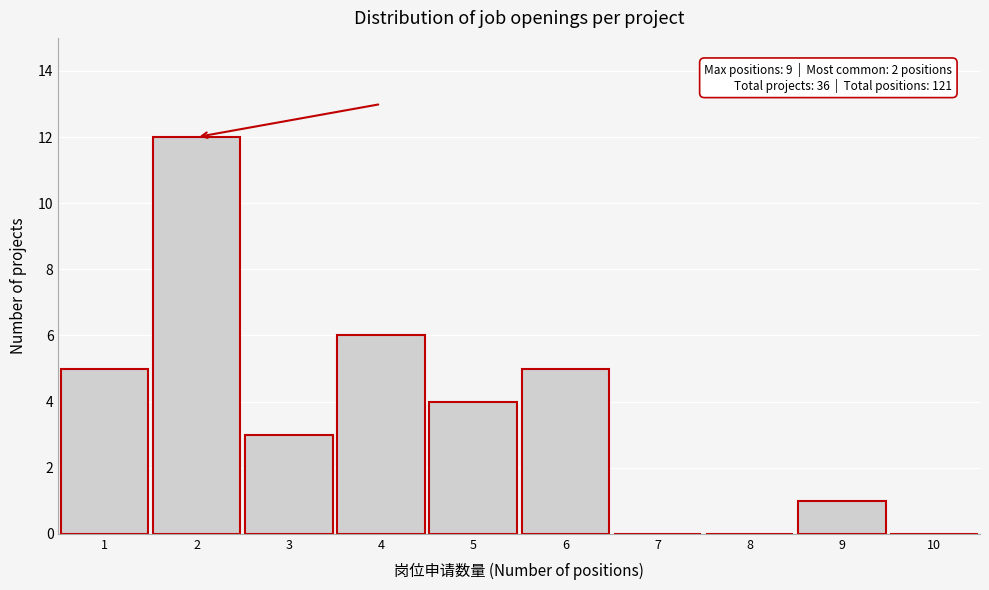

Which range on the x-axis has the tallest bar?

1.5 to 2.5